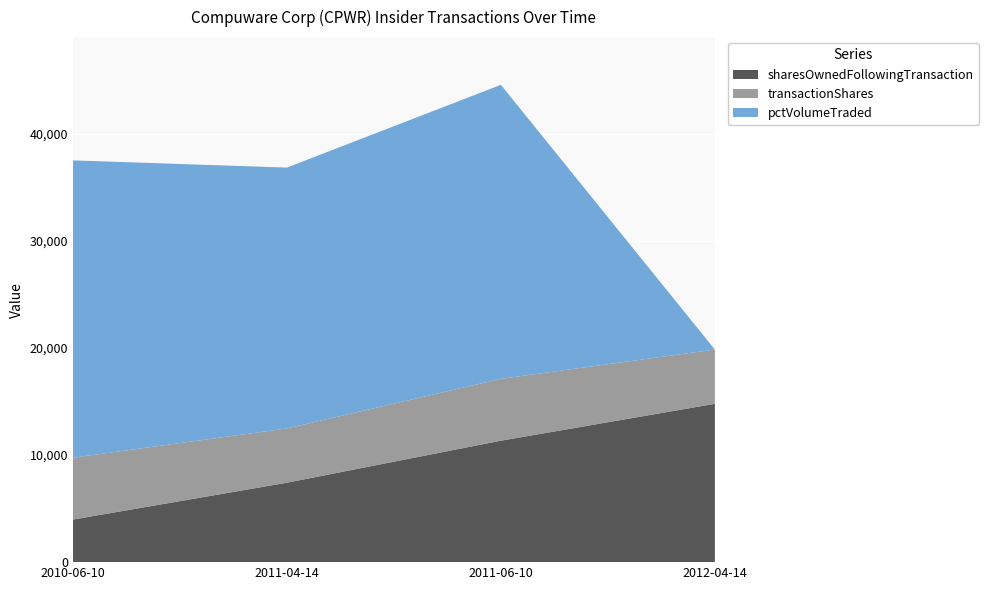

Reading left to right, what are all the values shown in this chart?

sharesOwnedFollowingTransaction: 3976	7421	11347	14792
transactionShares: 5780	5070	5779	5070
pctVolumeTraded: 27782	24374	27470	0